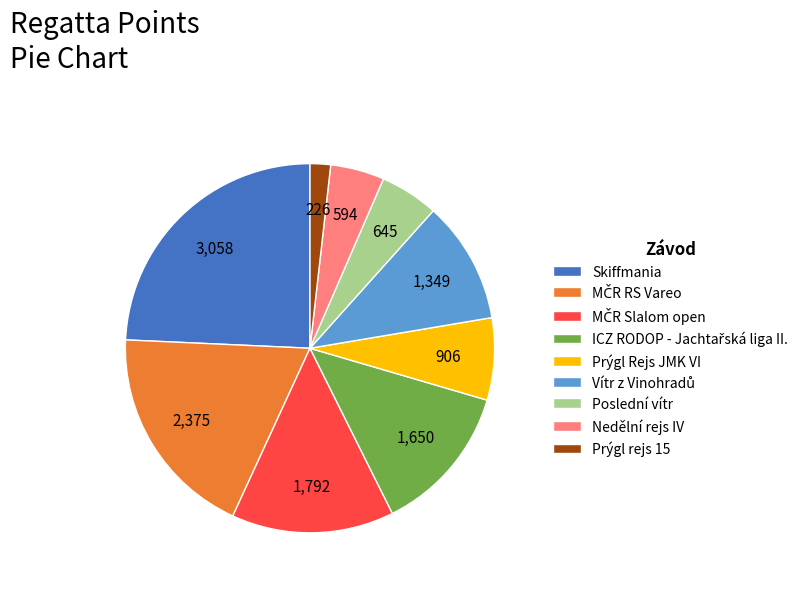

True or false: Poslední vítr accounts for 5% of the total.

True